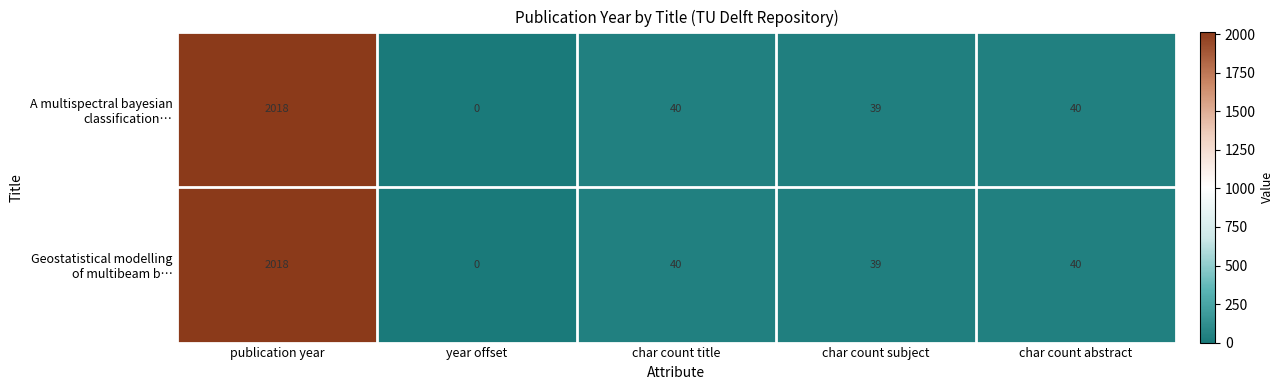

What is the total value across all series at char count subject?

78